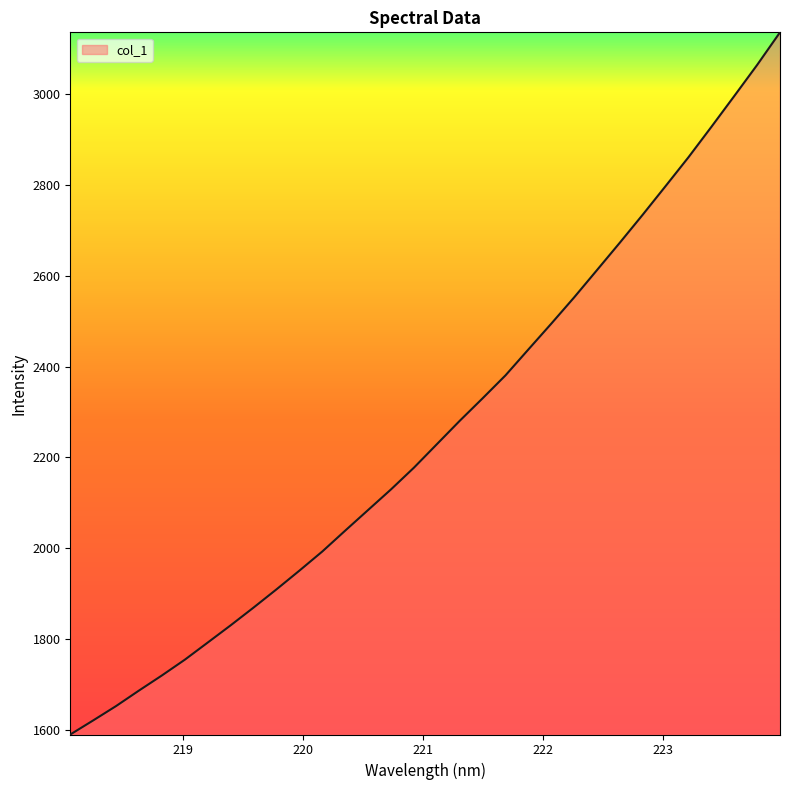

Does the chart have visible grid lines?

No